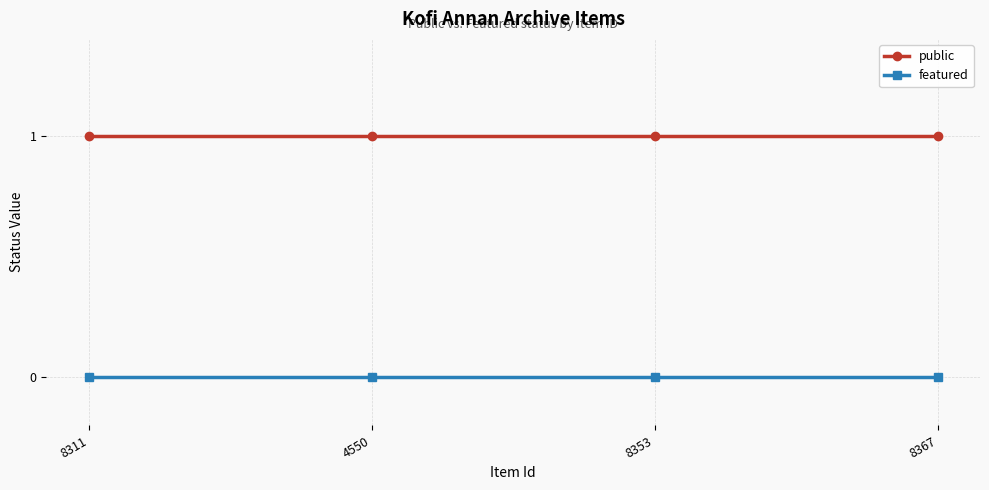

How many lines are shown in the chart?

2